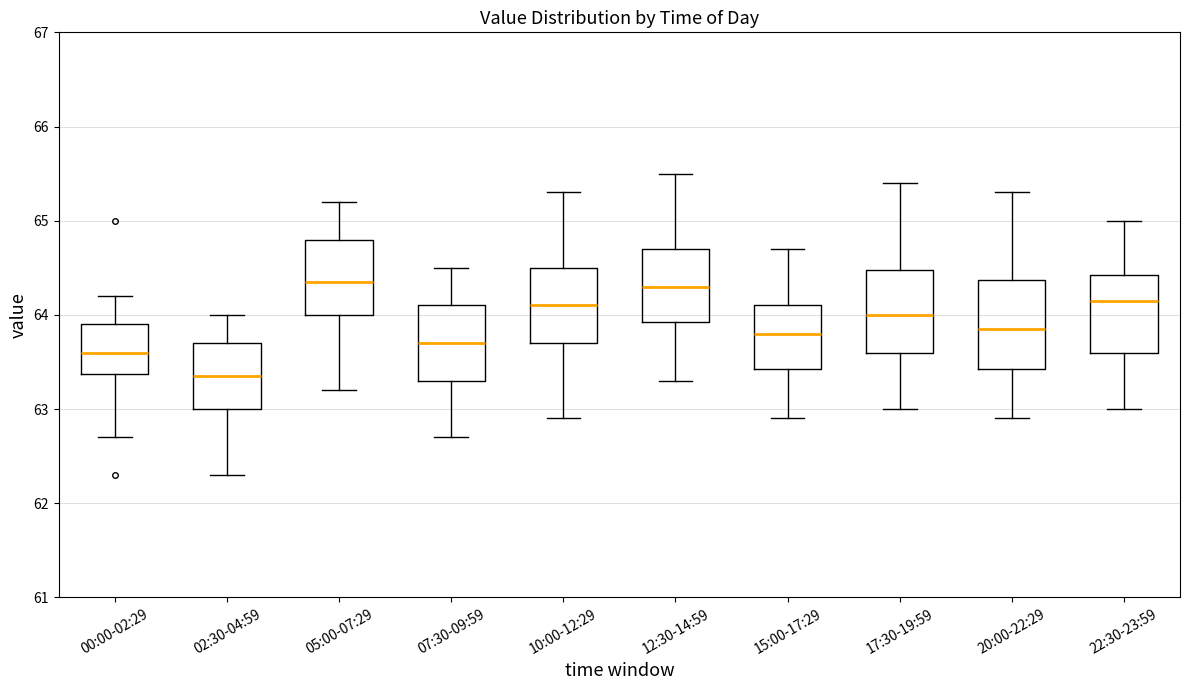

Reading left to right, read every box against the y-axis: the position of its median line, the range the box covers, and the ends of its whiskers. The values are not printed on the chart, so give them approximately, as read against the axis.

00:00-02:29: median 63.6, box 63.4 to 63.9, whiskers 62.7 to 64.2
02:30-04:59: median 63.4, box 63.0 to 63.7, whiskers 62.3 to 64.0
05:00-07:29: median 64.4, box 64.0 to 64.8, whiskers 63.2 to 65.2
07:30-09:59: median 63.7, box 63.3 to 64.1, whiskers 62.7 to 64.5
10:00-12:29: median 64.1, box 63.7 to 64.5, whiskers 62.9 to 65.3
12:30-14:59: median 64.3, box 63.9 to 64.7, whiskers 63.3 to 65.5
15:00-17:29: median 63.8, box 63.4 to 64.1, whiskers 62.9 to 64.7
17:30-19:59: median 64.0, box 63.6 to 64.5, whiskers 63.0 to 65.4
20:00-22:29: median 63.9, box 63.4 to 64.4, whiskers 62.9 to 65.3
22:30-23:59: median 64.2, box 63.6 to 64.4, whiskers 63.0 to 65.0